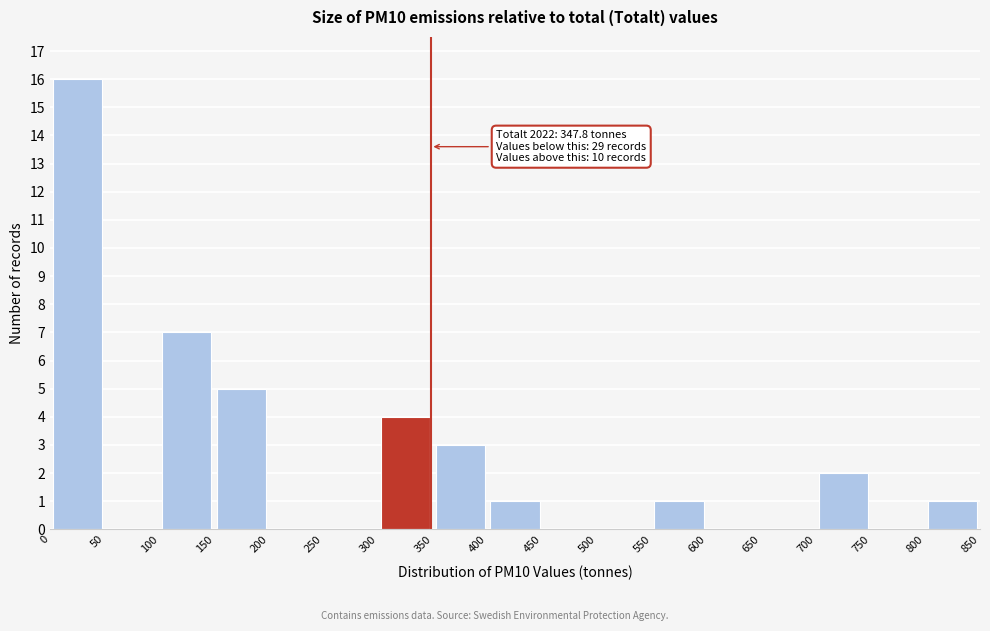

Which range on the x-axis has the tallest bar?

0 to 50